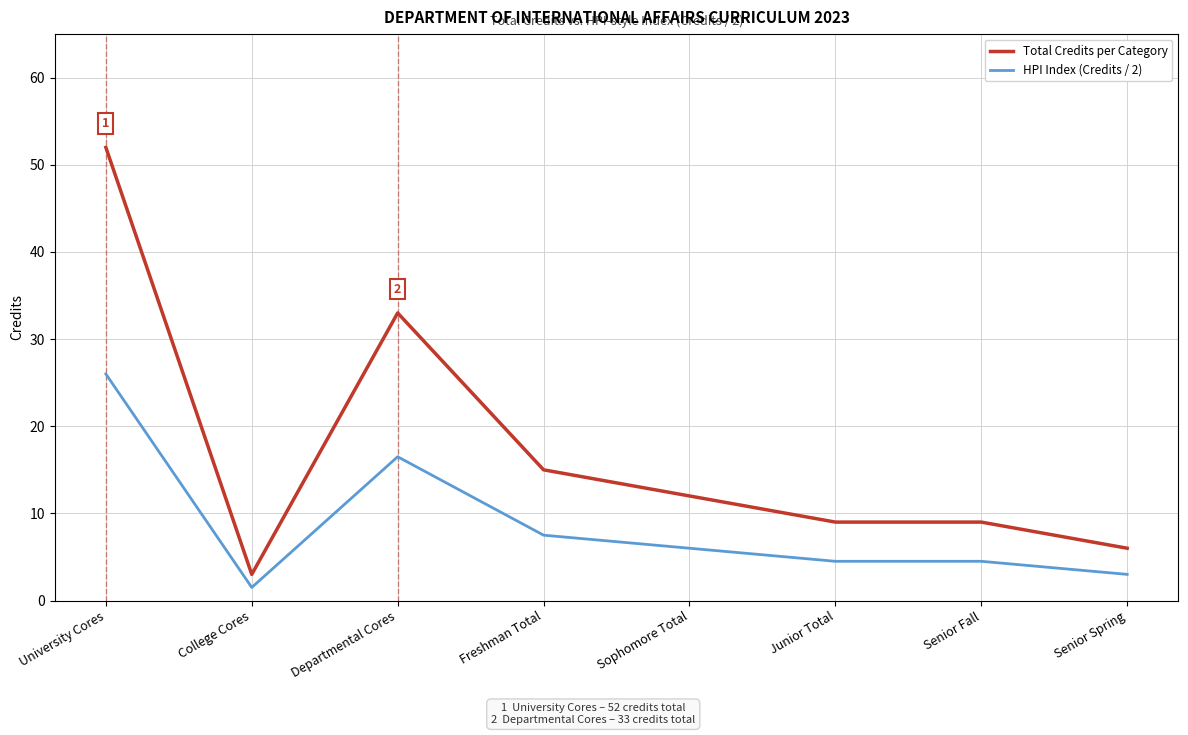

True or false: Total Credits per Category and HPI Index (Credits / 2) intersect in this chart.

False